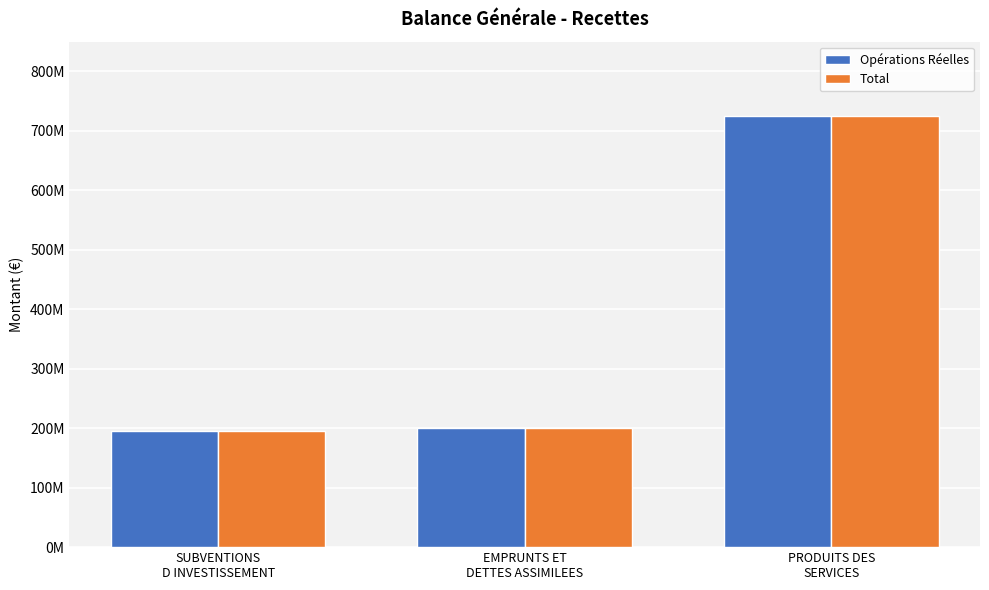

Are the bars horizontal?

No